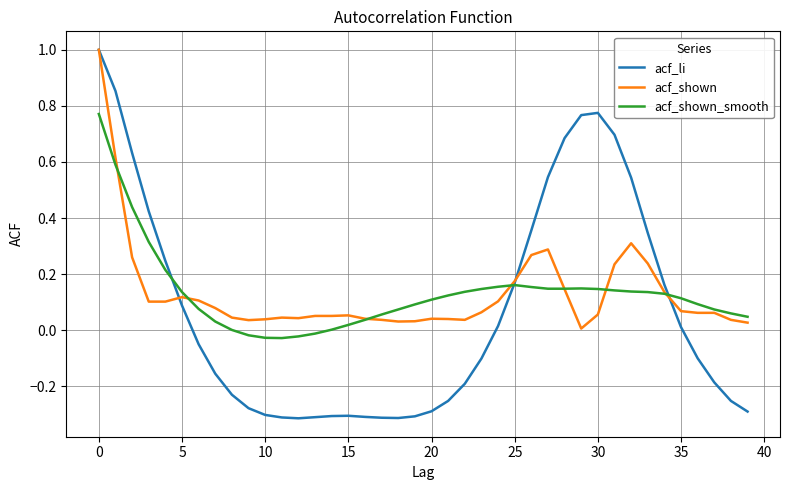

What are all the series names shown in the legend?

acf_li, acf_shown, acf_shown_smooth